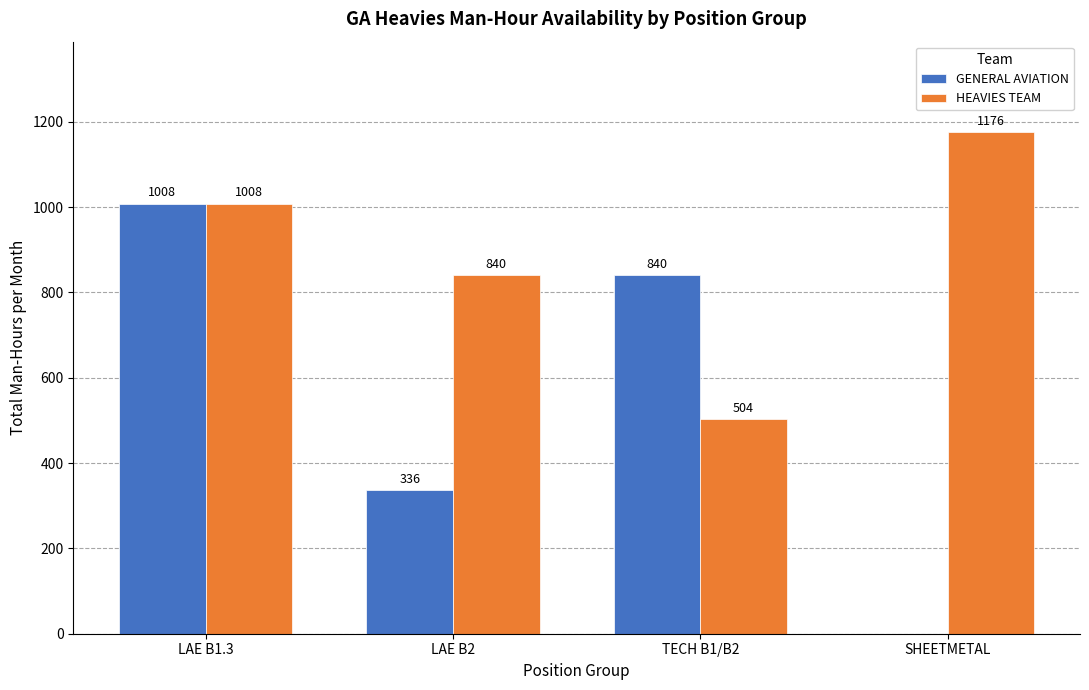

At which label does GENERAL AVIATION reach its peak?

LAE B1.3